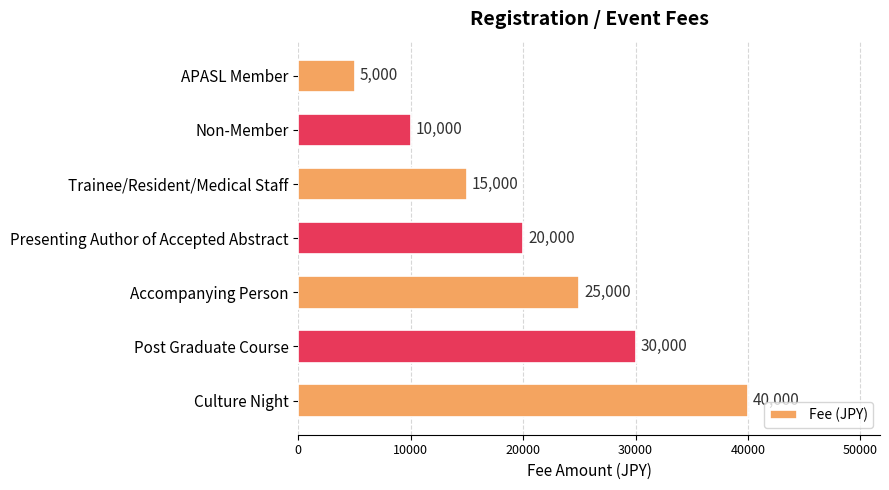

What is the greatest value displayed?

40000